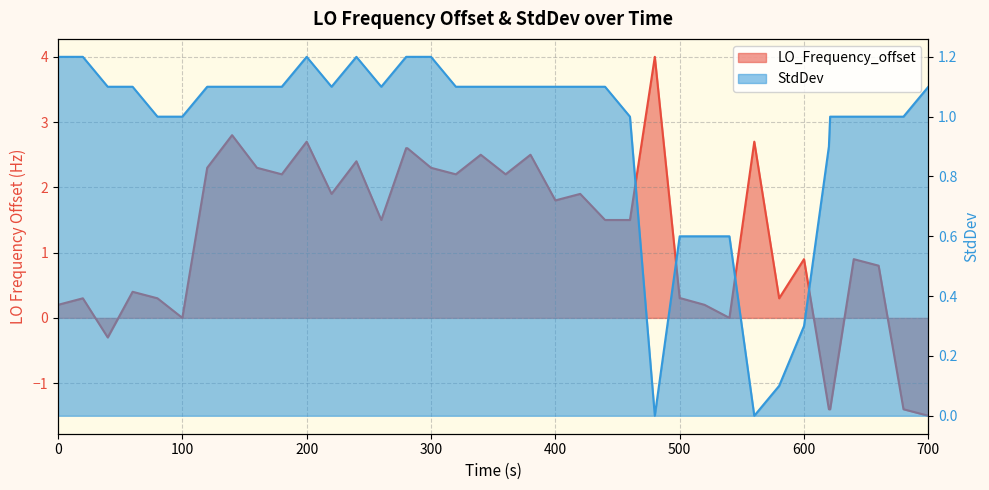

Is it true that LO_Frequency_offset equals 2.8 at 400?

False